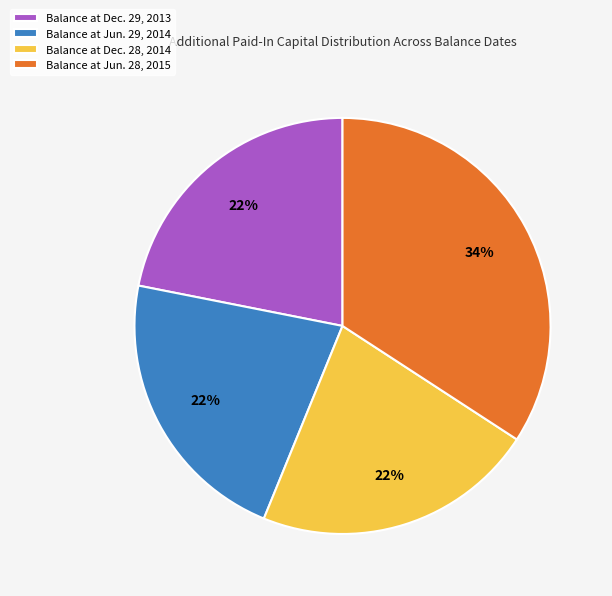

To the nearest percent, what is the difference between the largest and smallest slice percentages?

12%